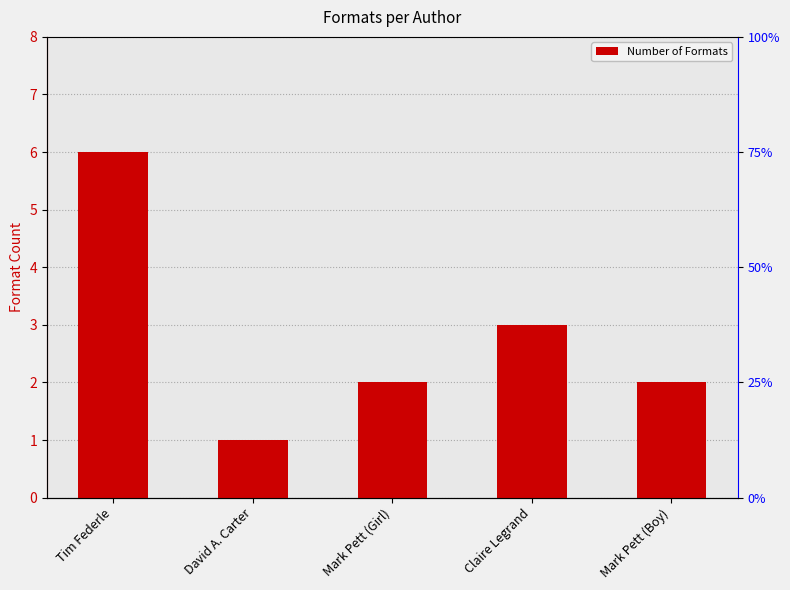

Is it true that the value at Mark Pett (Boy) is 2?

True